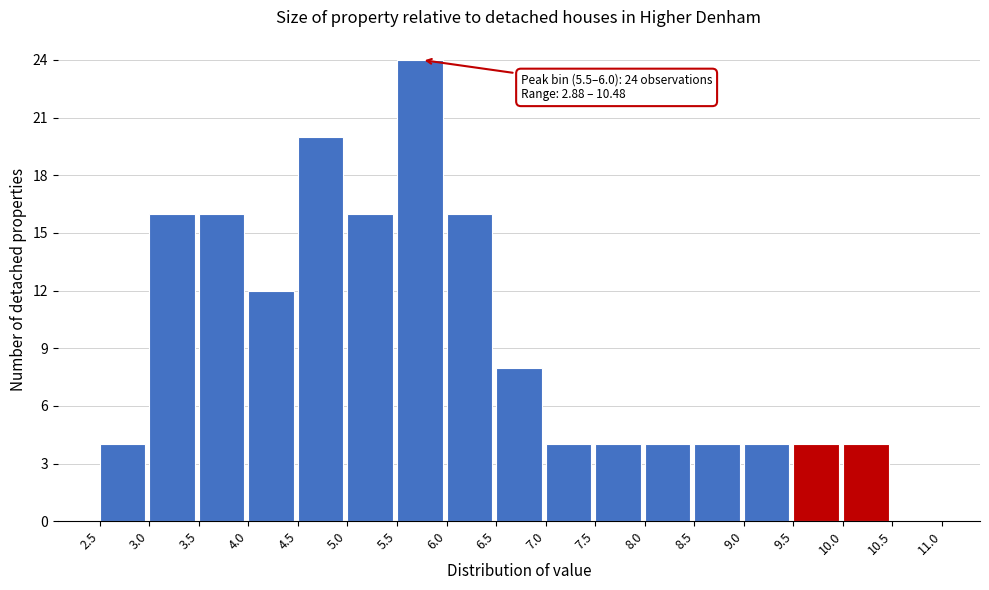

Which range on the x-axis has the tallest bar?

5.5 to 6.0